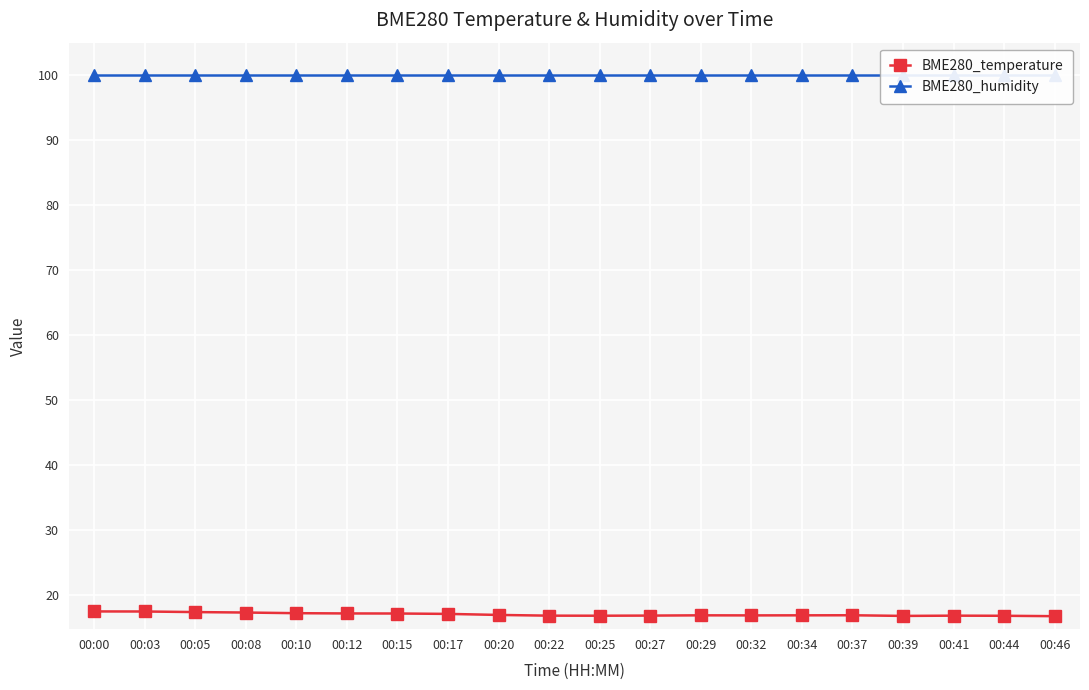

Rank the series by their average value, from lowest to highest.

BME280_temperature, BME280_humidity